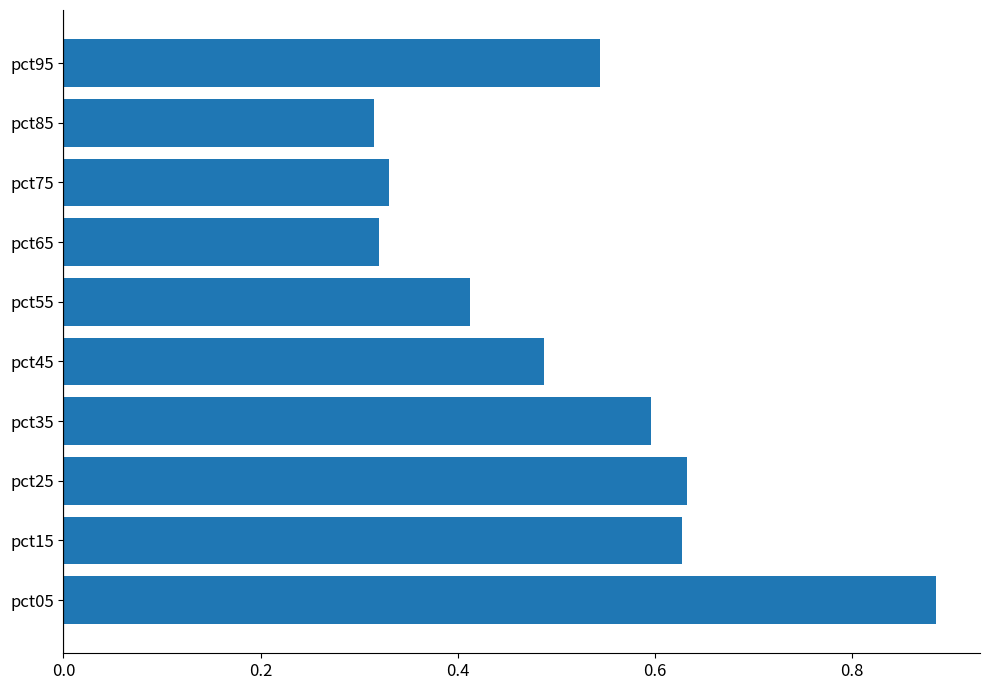

How many values are between 0 and 1?

10